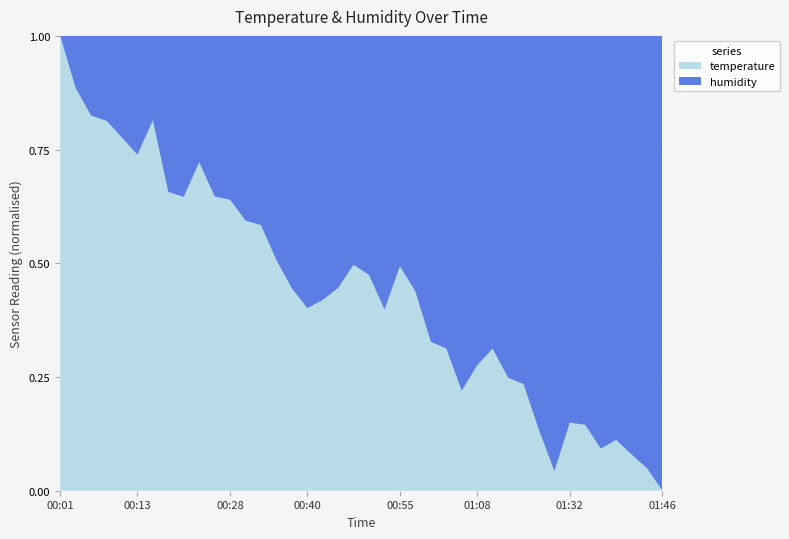

Reading right to left, what are all the values shown in this chart?

temperature: 20.6	20.7	20.7	20.7	20.7	20.8	20.8	20.7	20.8	20.8	20.9	20.9	20.9	20.8	20.9	20.9	21.0	21.1	21.0	21.1	21.1	21.1	21.1	21.1	21.1	21.1	21.2	21.2	21.2	21.3	21.3	21.3	21.3	21.4	21.4	21.4	21.5	21.5	21.5	21.6
humidity: 74.5	74.4	74.2	74.1	74.1	74.0	73.9	74.2	73.8	73.5	73.5	73.3	73.4	73.5	73.4	73.3	73.0	72.9	73.3	73.0	73.0	73.1	73.4	73.5	73.1	73.0	72.8	72.7	72.5	72.6	72.3	72.6	72.6	72.1	72.3	72.2	72.1	72.1	71.9	71.6